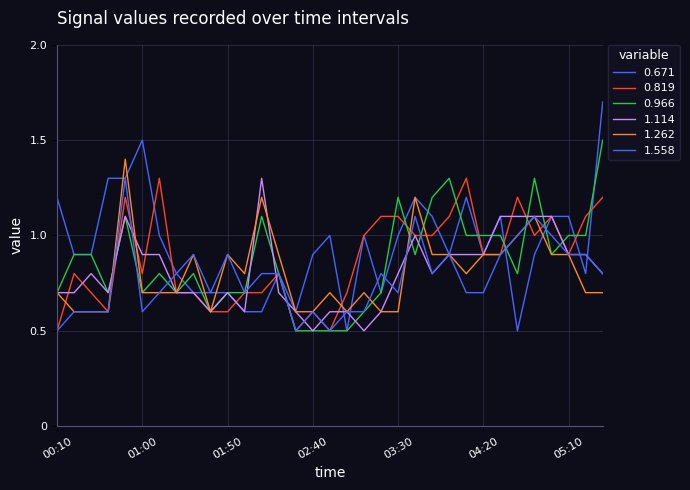

Count the number of data series in this chart.

6